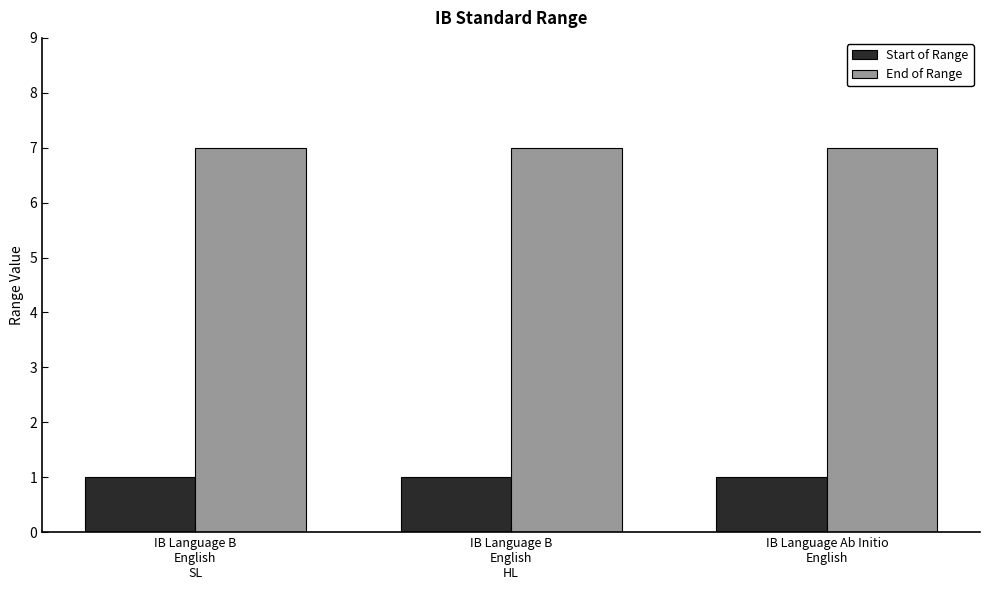

Which series has the largest total across all categories?

End of Range